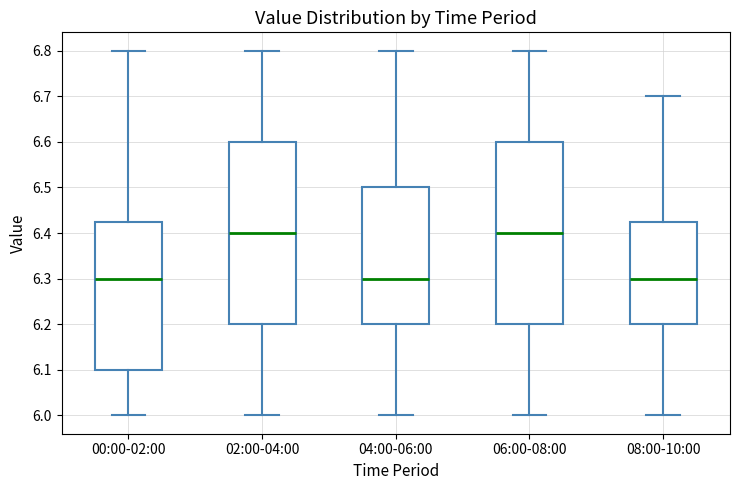

Reading left to right, transcribe this box plot: for each box, give where its median line is, the range the box spans, and where its two whiskers end, as read against the y-axis. The values are not printed on the chart, so give them approximately, as read against the axis.

00:00-02:00: median 6.30, box 6.10 to 6.43, whiskers 6.00 to 6.80
02:00-04:00: median 6.40, box 6.20 to 6.60, whiskers 6.00 to 6.80
04:00-06:00: median 6.30, box 6.20 to 6.50, whiskers 6.00 to 6.80
06:00-08:00: median 6.40, box 6.20 to 6.60, whiskers 6.00 to 6.80
08:00-10:00: median 6.30, box 6.20 to 6.43, whiskers 6.00 to 6.70